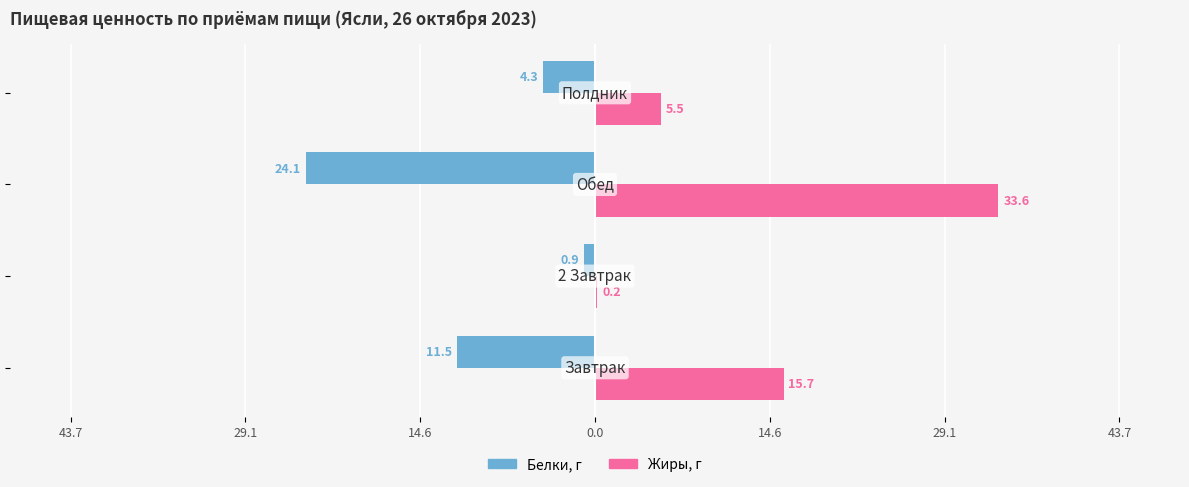

What is the average value of the Жиры, г series?

13.8